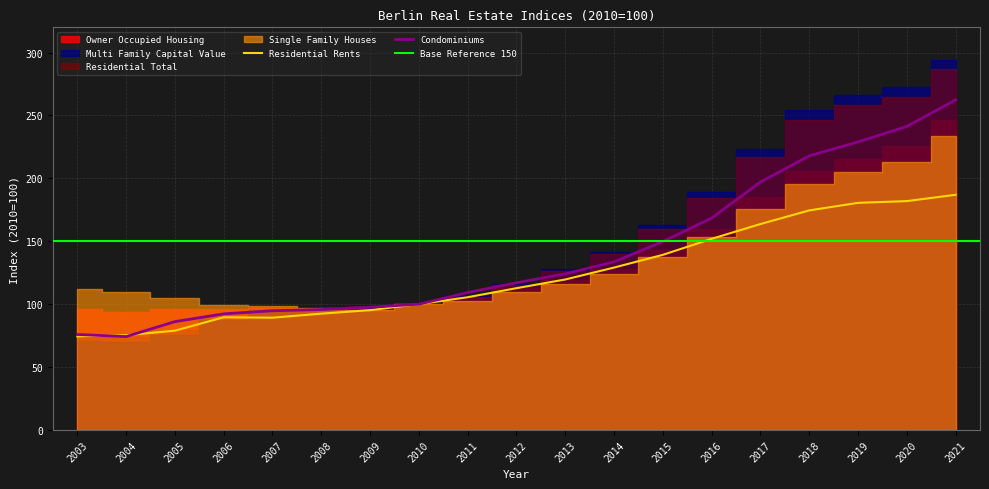

What is the difference between the maximum and minimum values in the Multi Family Capital Value series?

224.4